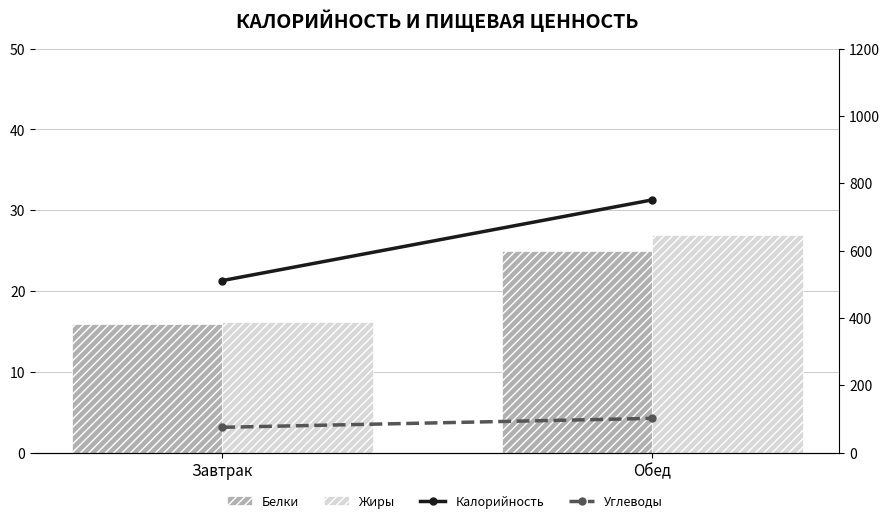

Which series has the largest total across all categories?

Калорийность